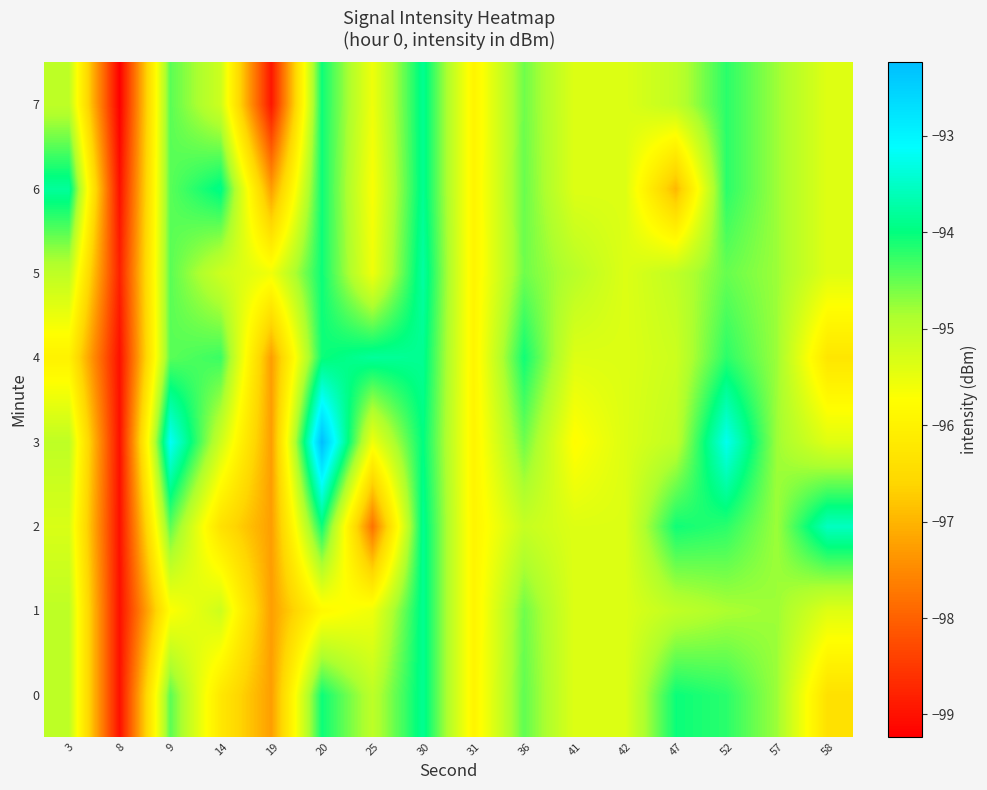

How many series are shown in this chart?

8